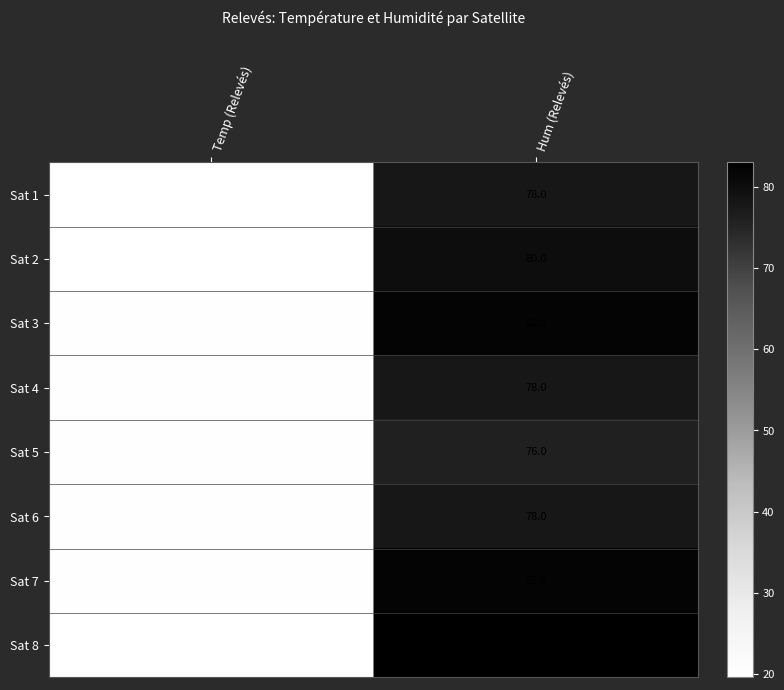

List the labels in order of Sat 4 value, largest first.

Hum (Relevés), Temp (Relevés)